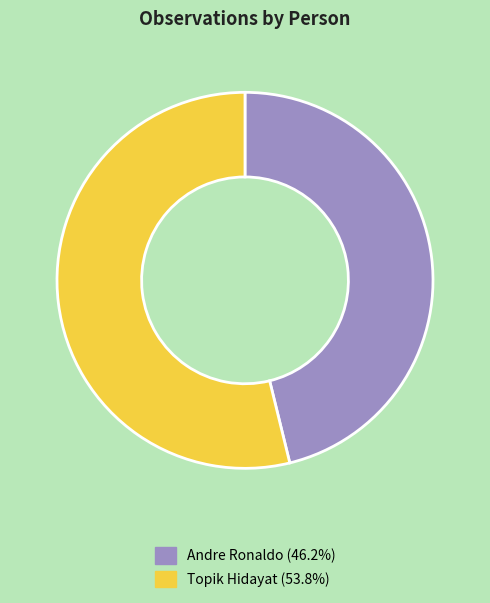

Approximately how many times larger is the value at Topik Hidayat (53.8%) compared to Andre Ronaldo (46.2%)?

1.2